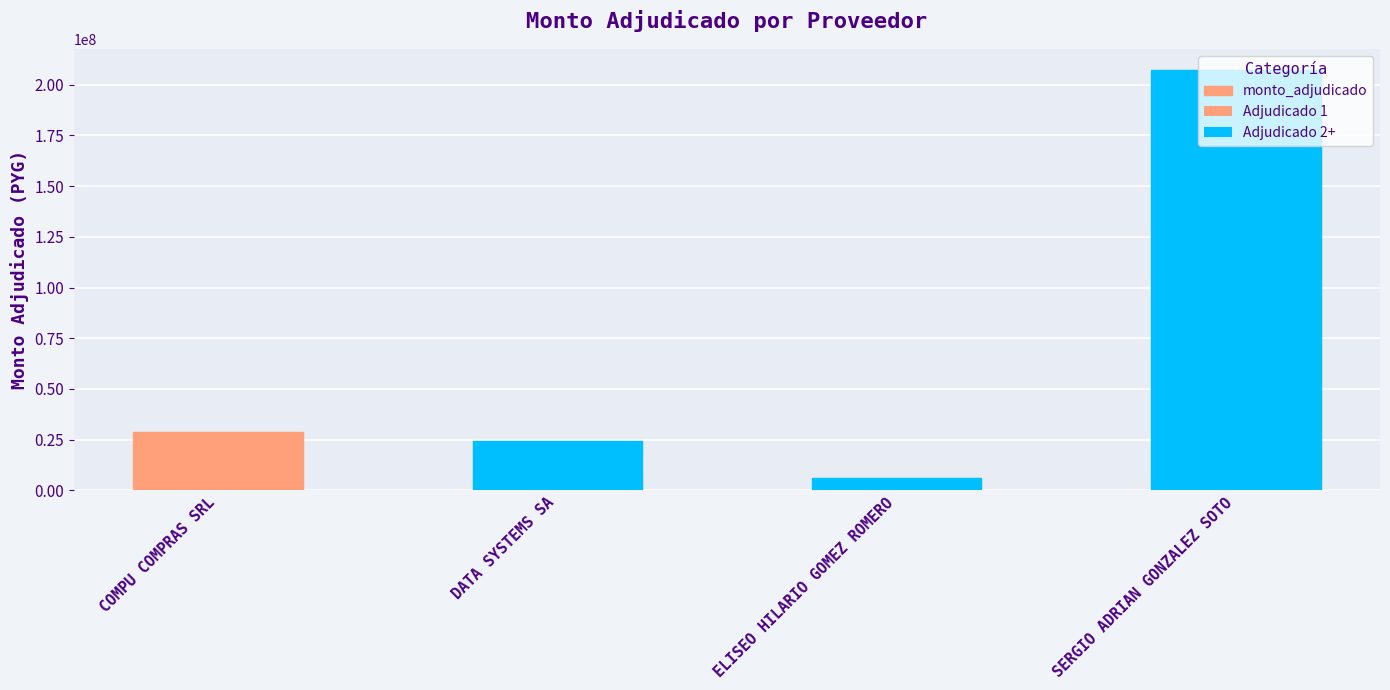

The chart shows a value of 207350000 at SERGIO ADRIAN GONZALEZ SOTO. True or false?

True